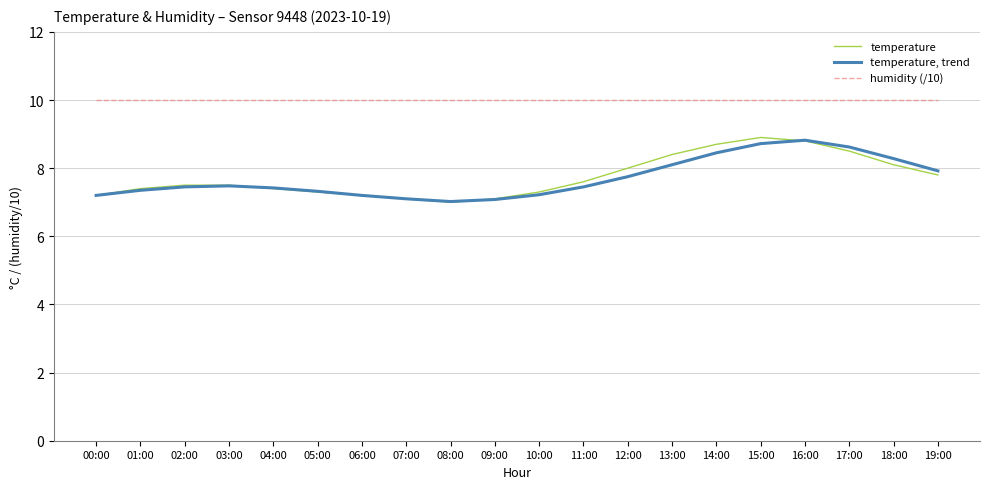

What position from the left is 06:00?

7